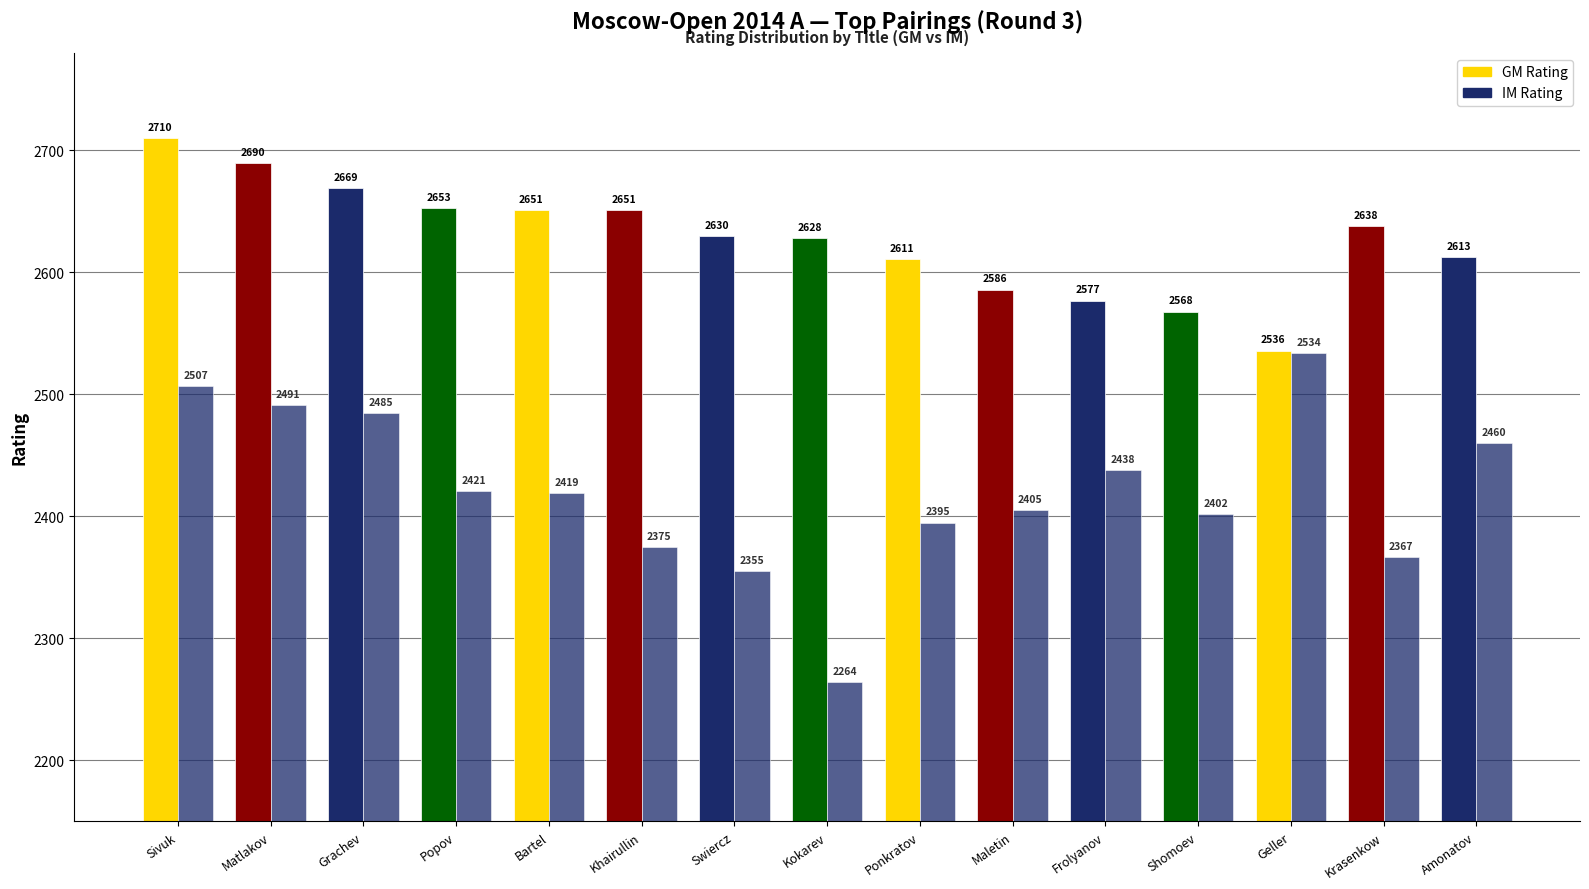

Reading left to right, extract all data points from this chart.

GM: 2710	2690	2669	2653	2651	2651	2630	2628	2611	2586	2577	2568	2536	2638	2613
IM: 2507	2491	2485	2421	2419	2375	2355	2264	2395	2405	2438	2402	2534	2367	2460